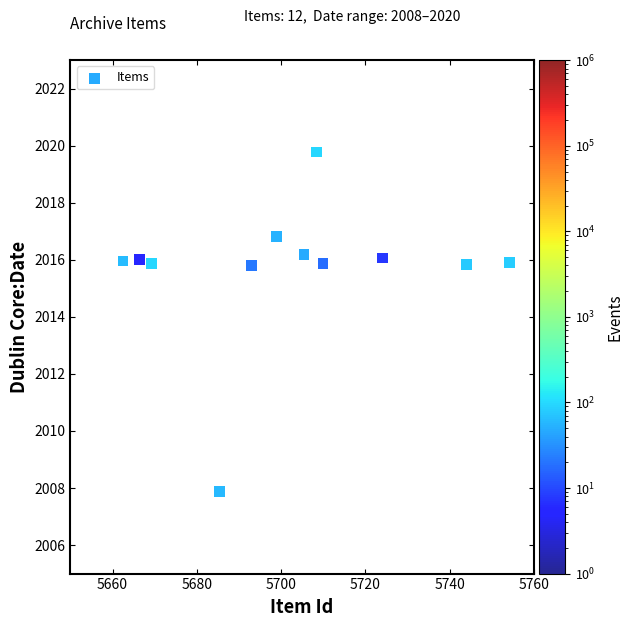

What is the average X value?

5701.8